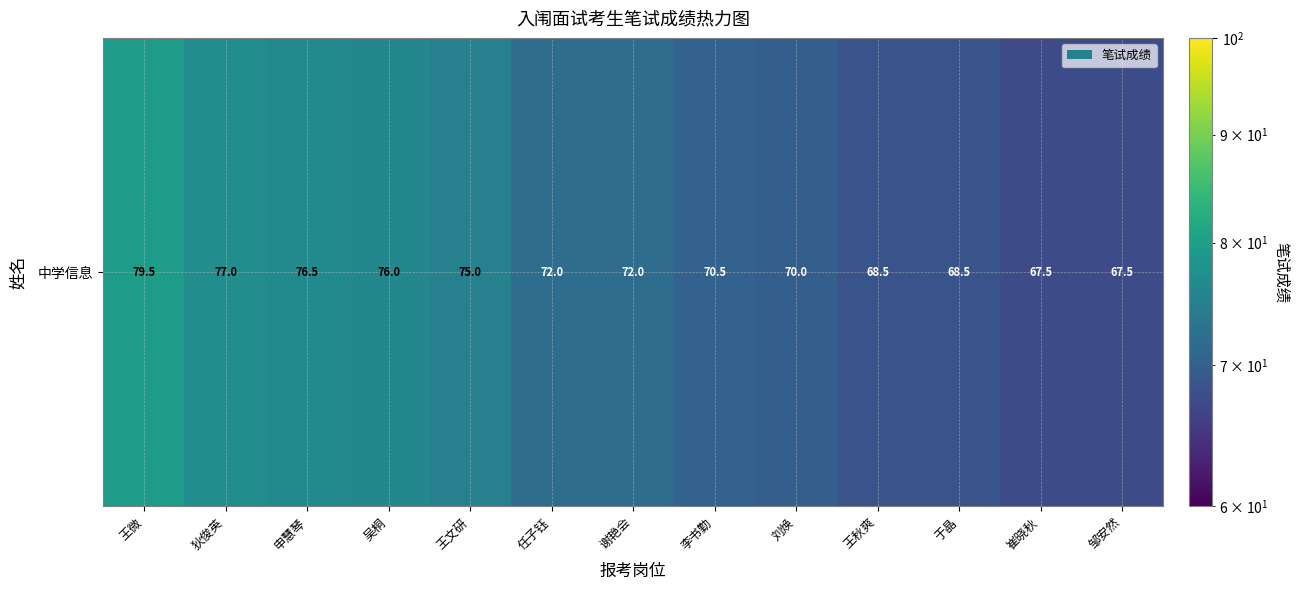

List the labels in order of value, largest first.

王微, 狄俊英, 申慧琴, 吴桐, 王文研, 任子钰, 谢艳会, 李书勤, 刘焕, 王秋爽, 于晶, 崔晓秋, 邹安然